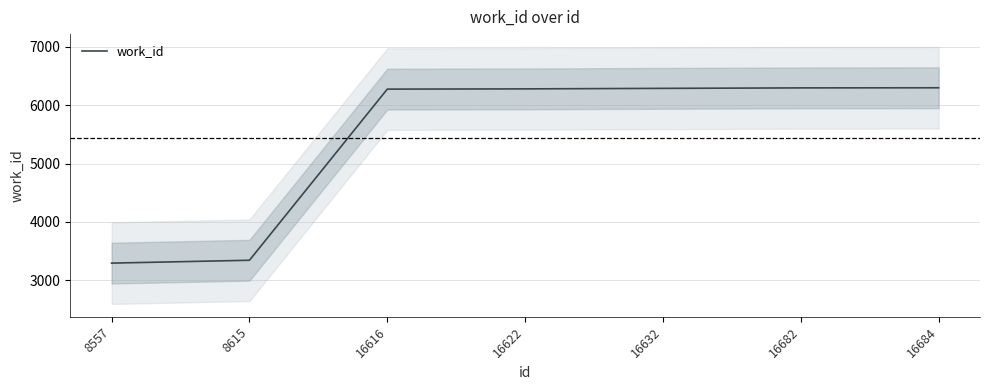

True or false: the data has more than 2 interior local peaks.

False